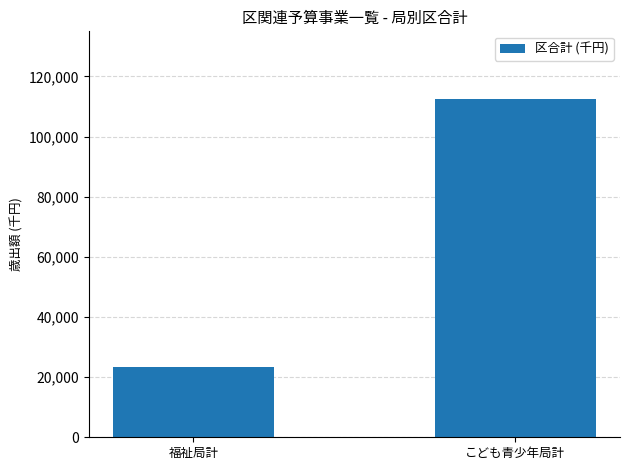

Is it true that the value at こども青少年局計 is 174394?

False